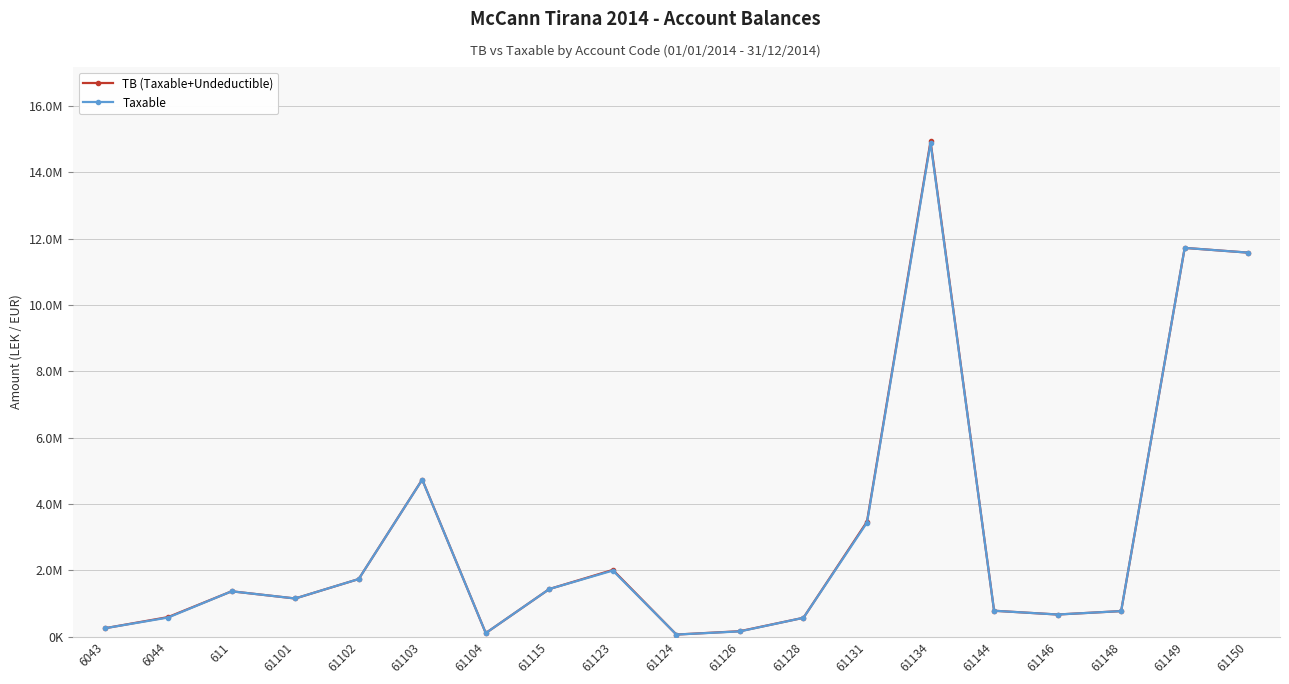

Is the value of Taxable at 61115 greater than the value of TB (Taxable+Undeductible) at 61150?

No